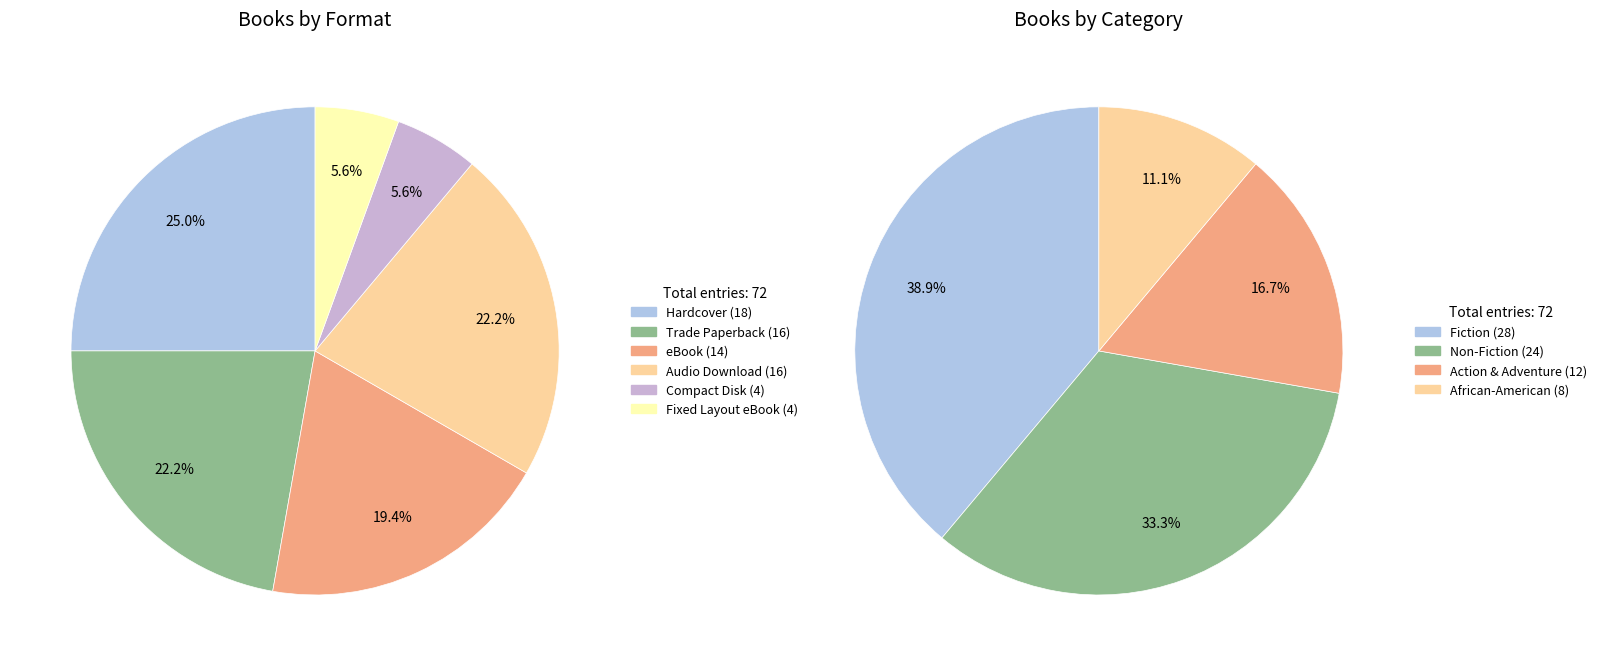

To the nearest percent, what is the difference between the largest and smallest slice percentages?

19%